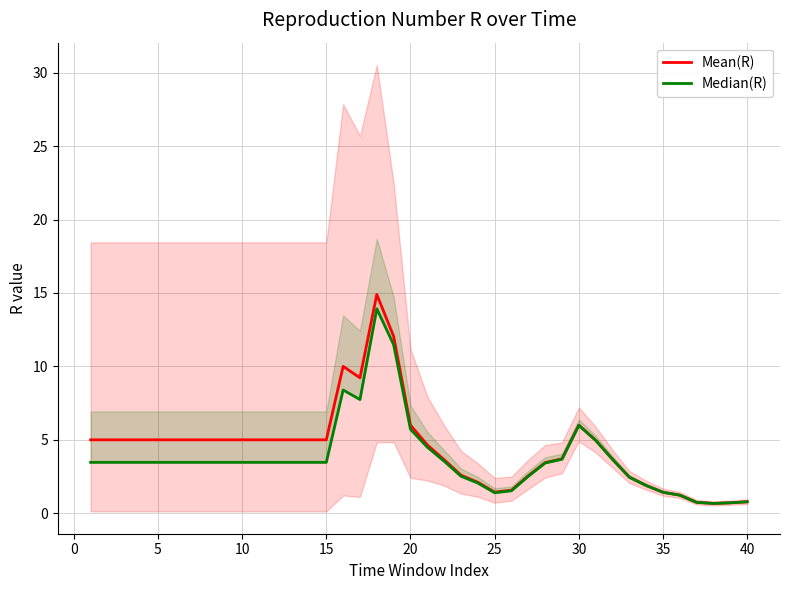

Which series has the largest total across all categories?

Mean(R)